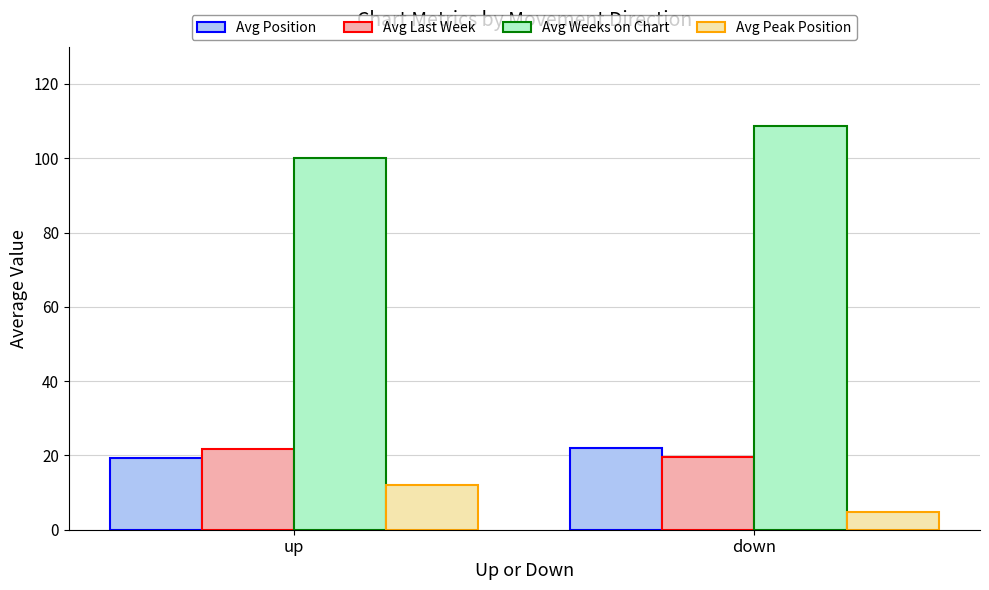

What is the smallest value displayed?

4.8